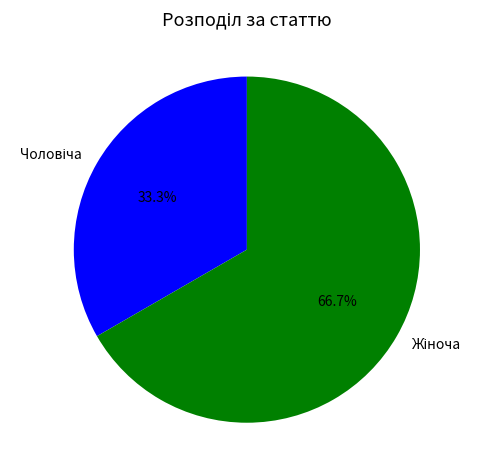

Does any single category account for the majority?

Yes